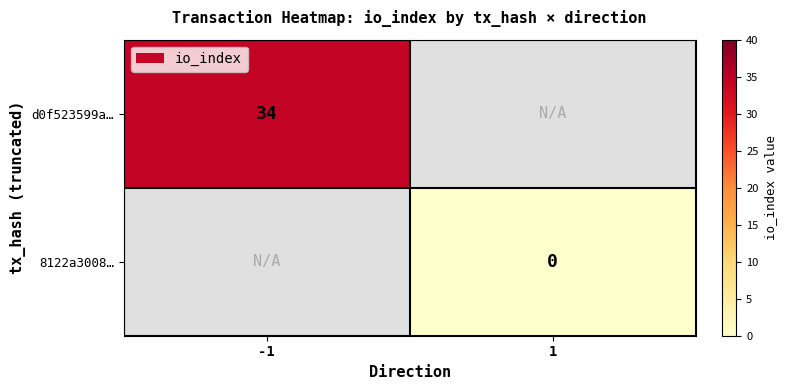

Is the value of d0f523599a… at -1 greater than the value of 8122a3008… at 1?

Yes